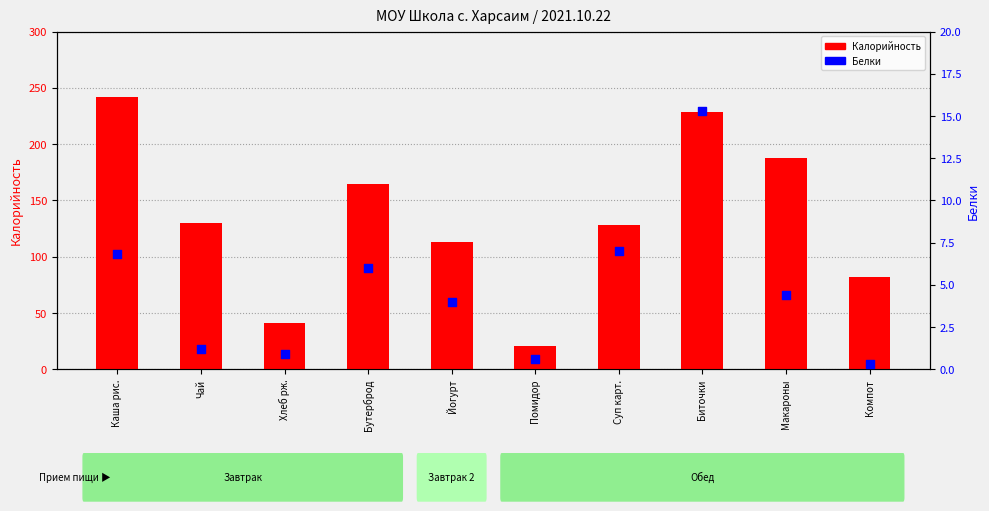

What are all the series names shown in the legend?

Калорийность, Белки